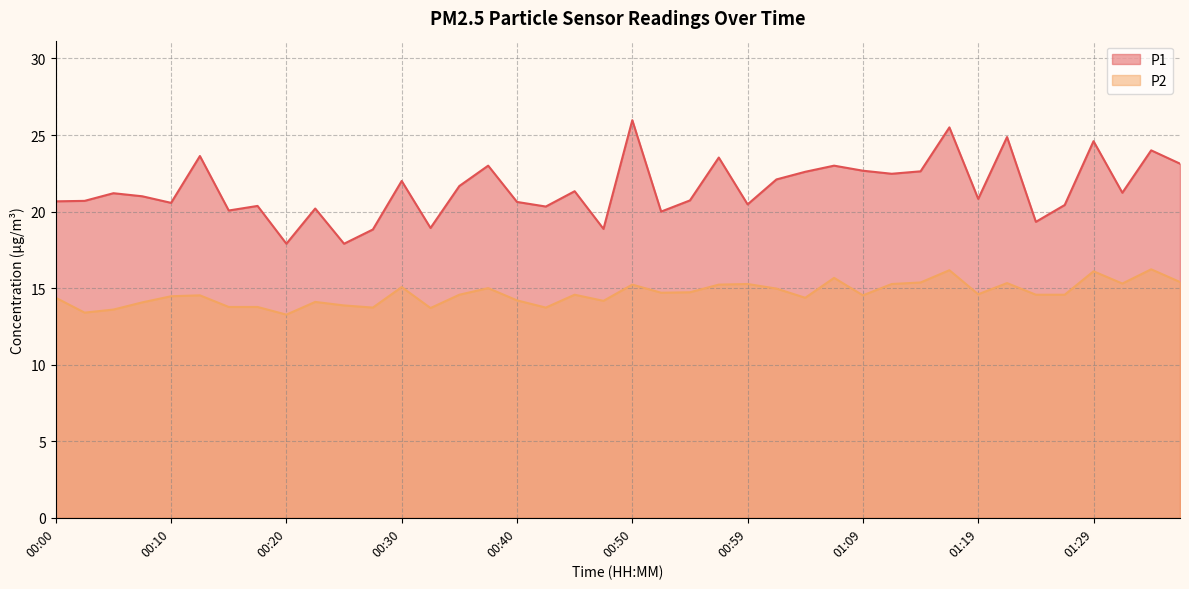

Read the P1 value at 01:17.

25.5